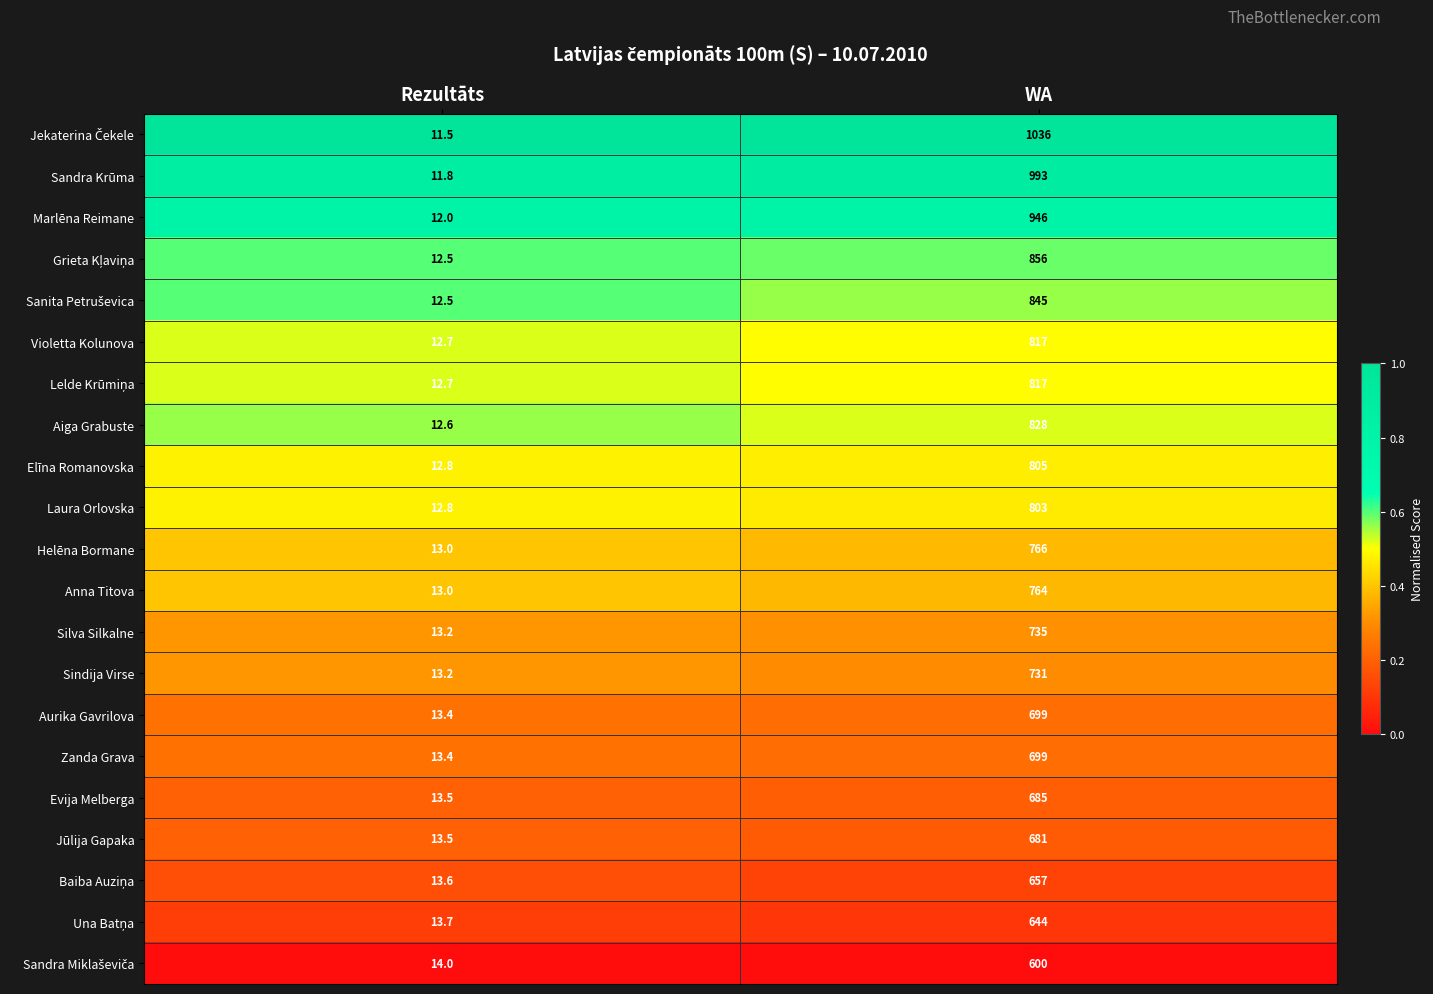

At which category is the sum across all series the highest?

WA